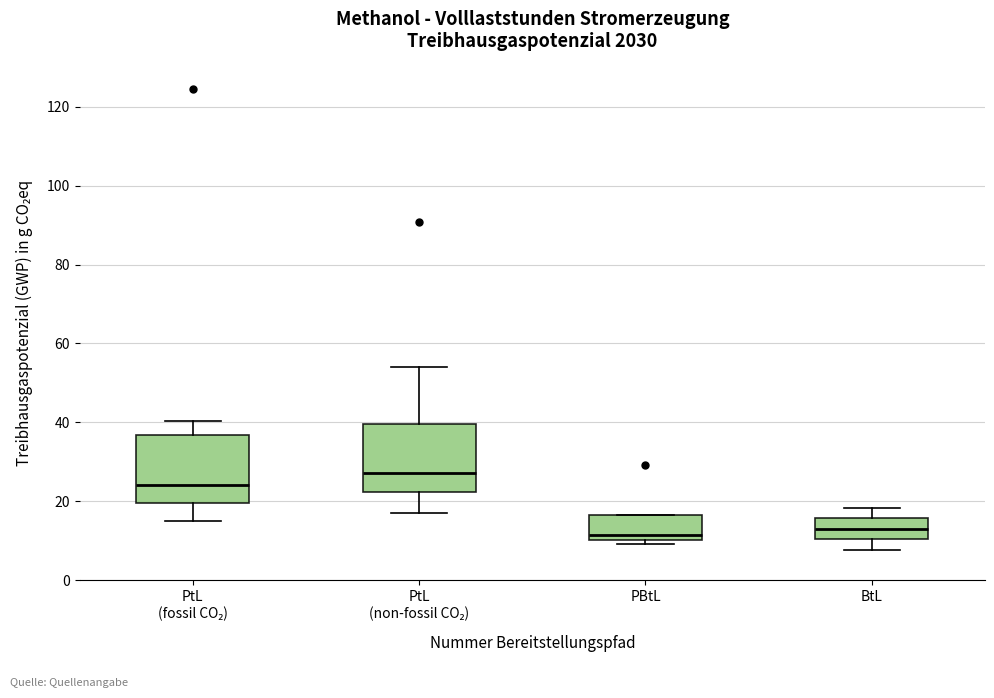

Reading left to right, transcribe this box plot: for each box, give where its median line is, the range the box spans, and where its two whiskers end, as read against the y-axis. The values are not printed on the chart, so give them approximately, as read against the axis.

PtL (fossil CO₂): median 24, box 20 to 36, whiskers 14 to 40
PtL (non-fossil CO₂): median 28, box 22 to 40, whiskers 18 to 54
PBtL: median 12, box 10 to 16, whiskers 10 (just below the box's lower edge) to 16
BtL: median 14, box 10 to 16, whiskers 8 to 18